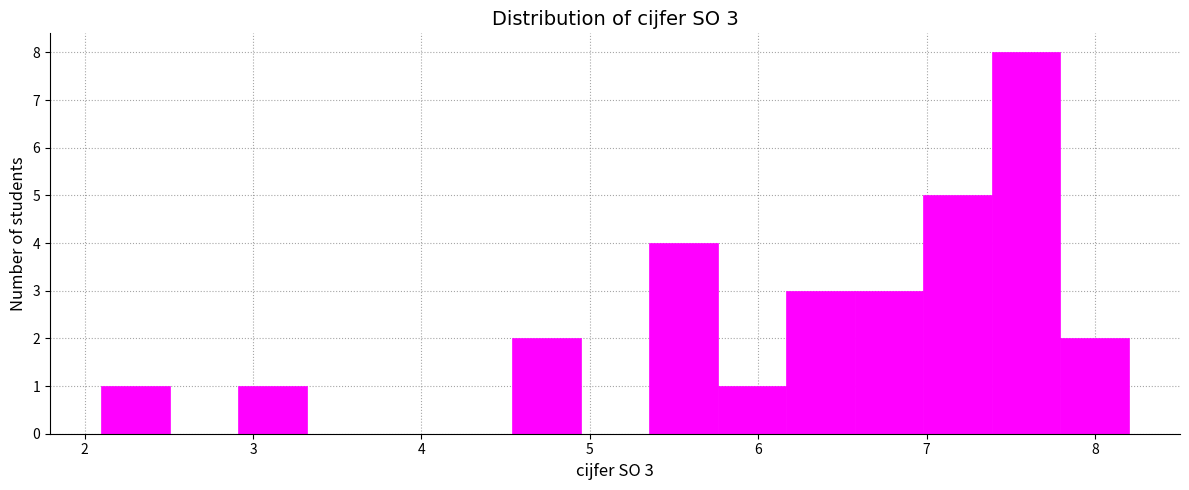

Over which range of the x-axis is the bar tallest?

7.4 to 7.8